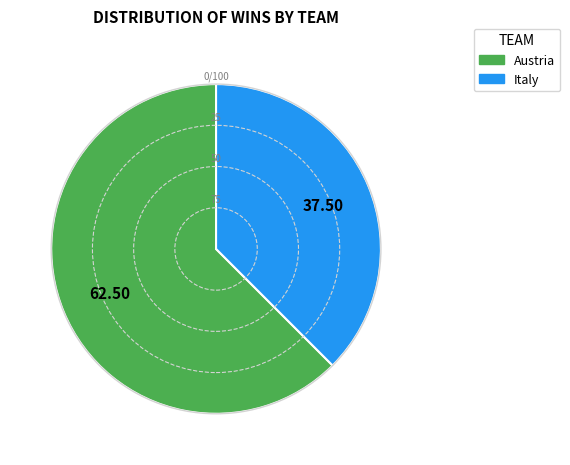

Combined, do Italy and Austria account for over 50%?

Yes